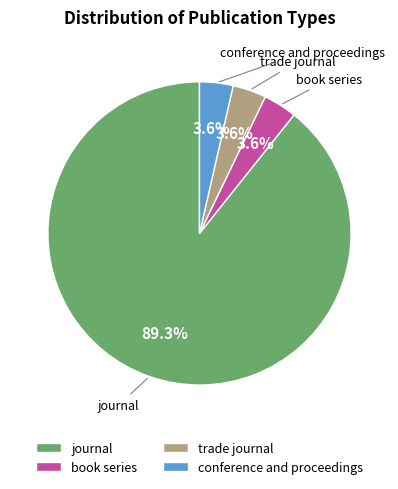

What percentage is the journal slice, to the nearest percent?

89%